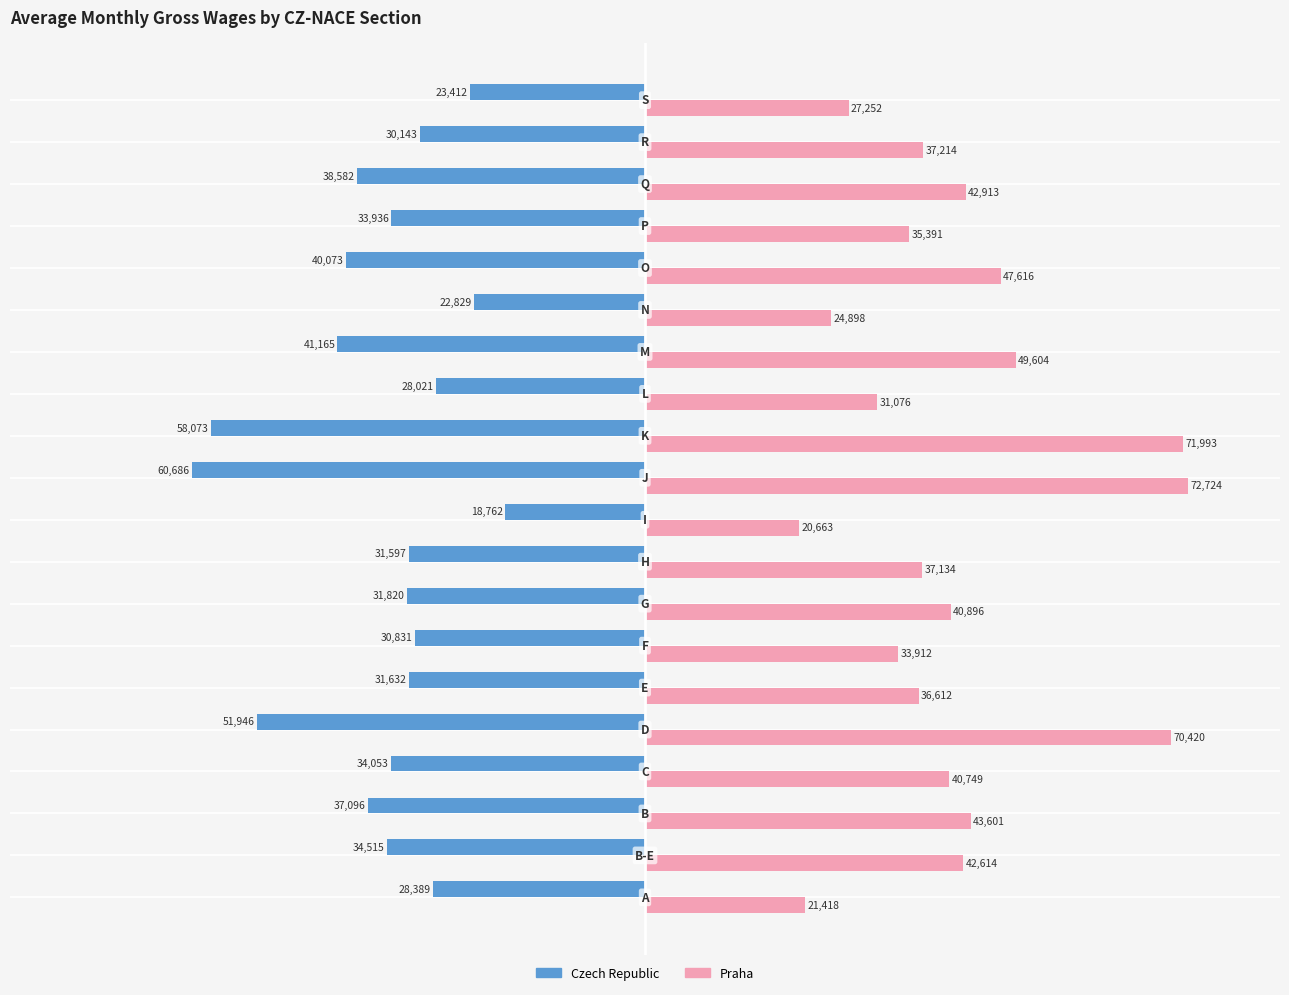

Rank the series by their average value, from lowest to highest.

Czech Republic, Praha